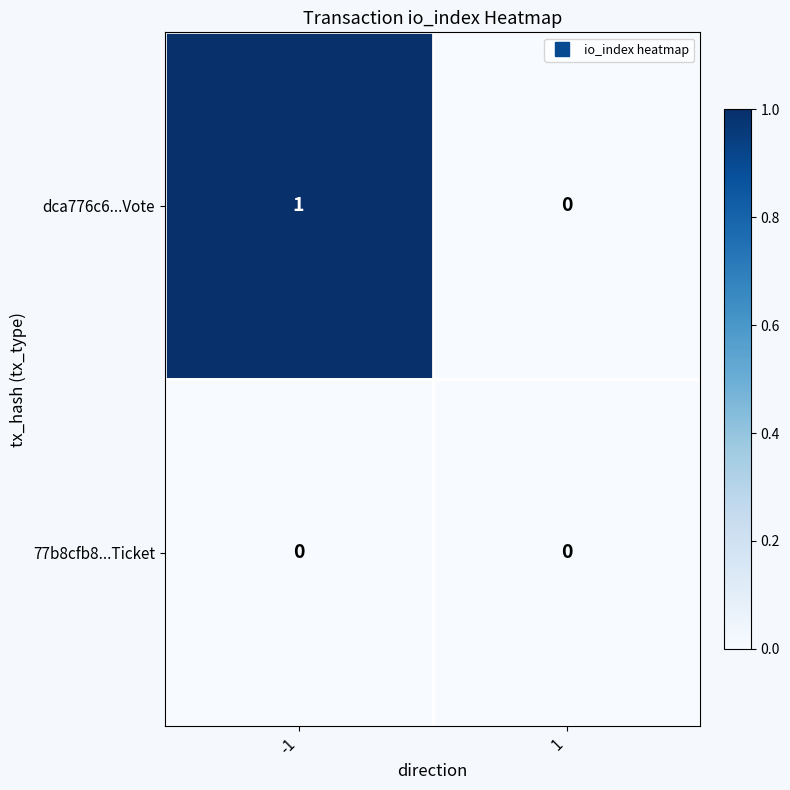

The value of dca776c6...Vote at -1 is 1. True or false?

True